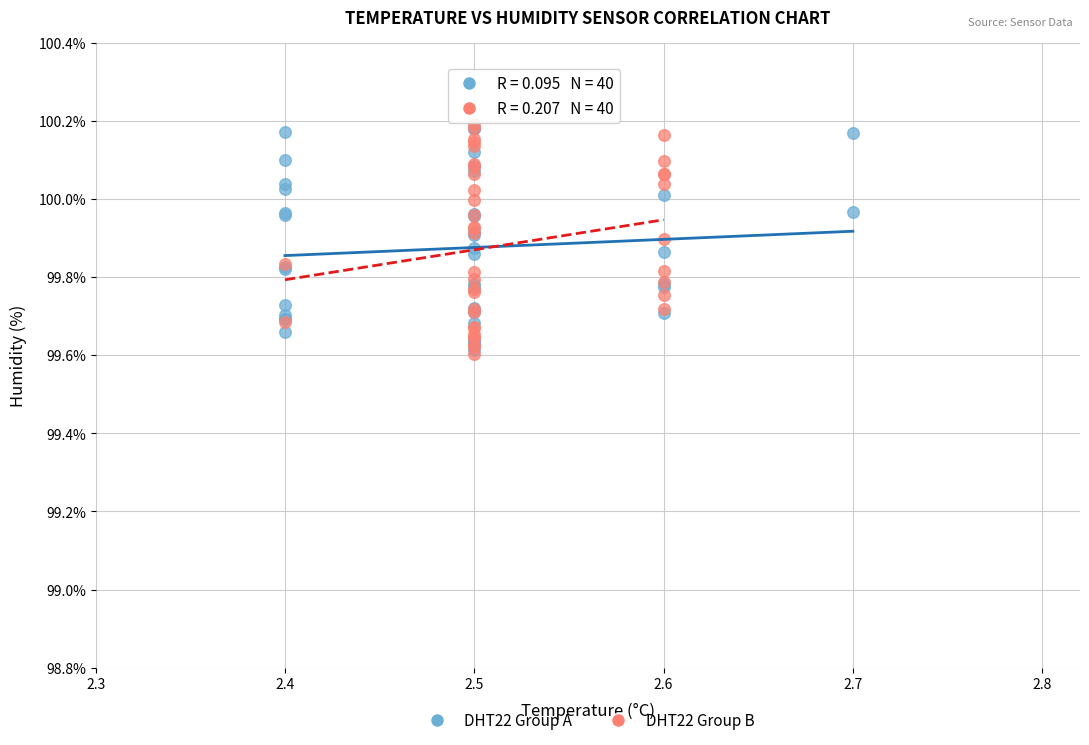

What are all the series names shown in the legend?

DHT22 Group A, DHT22 Group B